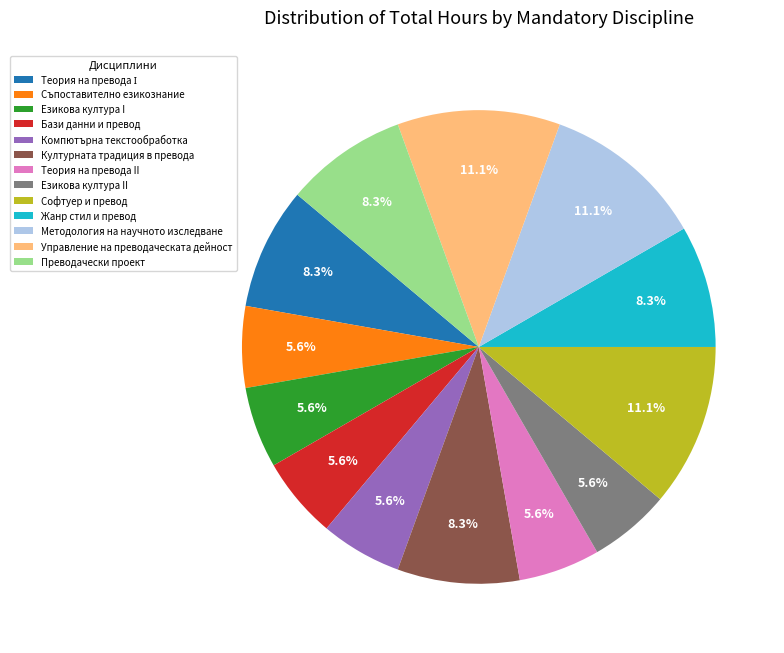

To the nearest percent, what is the average slice percentage?

8%